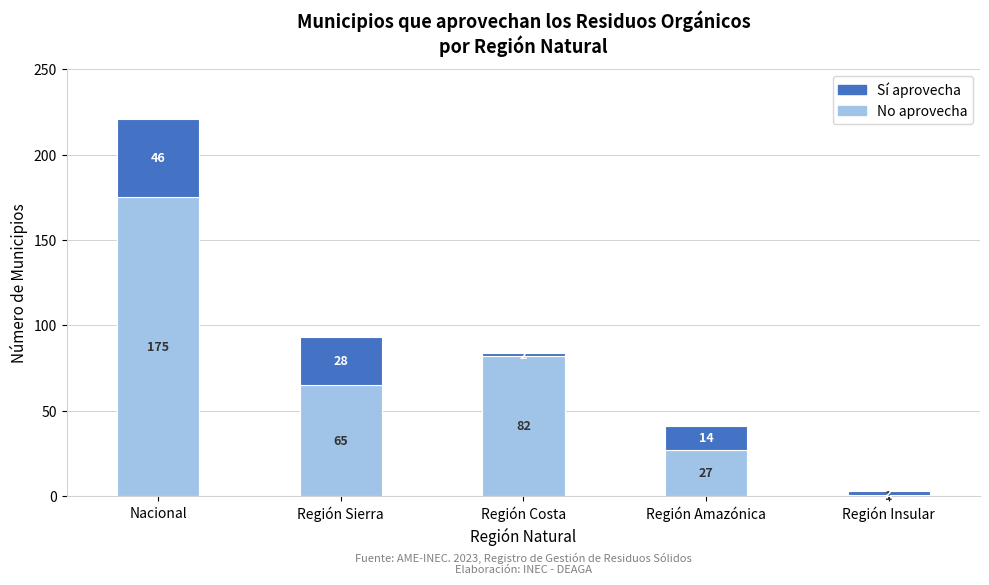

Reading right to left, list the values for the No series.

Región Insular=1	Región Amazónica=27	Región Costa=82	Región Sierra=65	Nacional=175